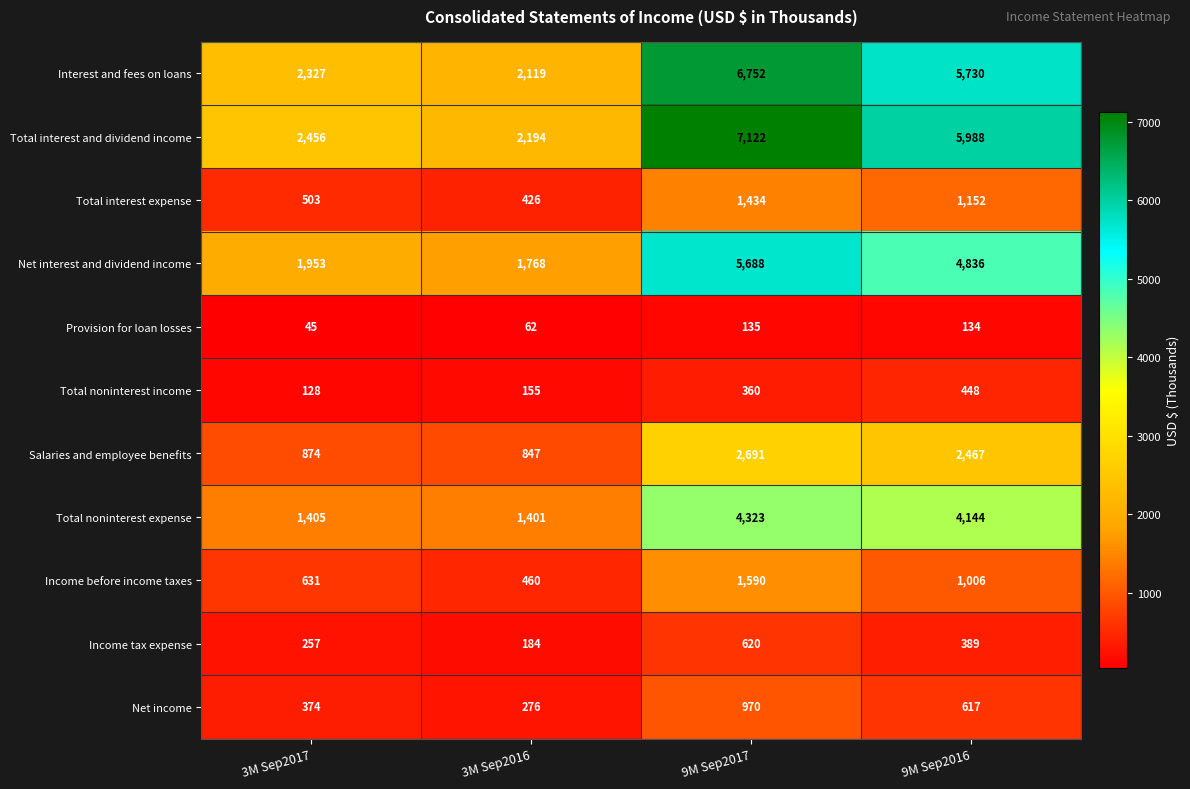

What is the minimum value shown in the chart?

45